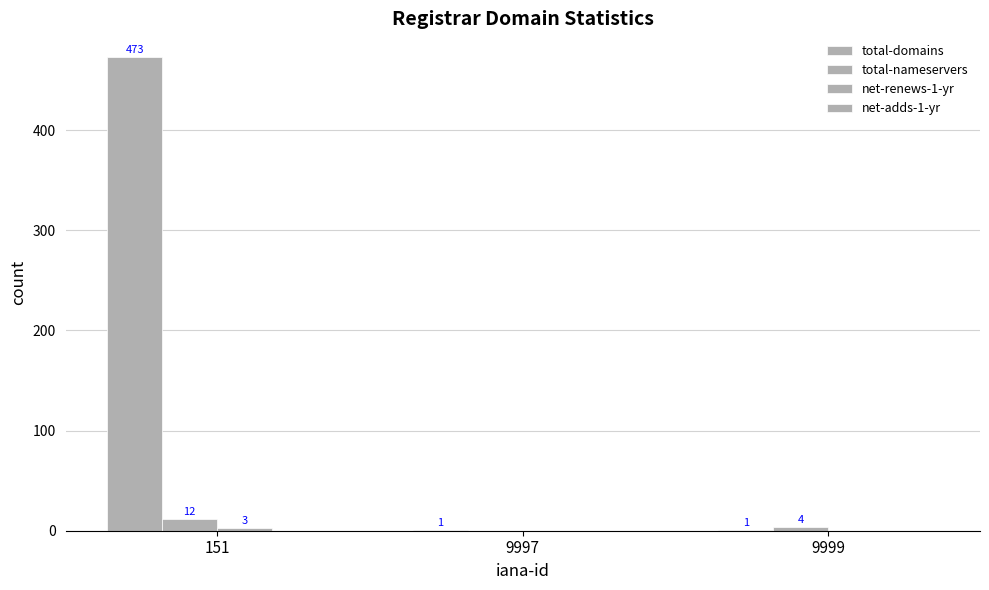

What is the difference between the total-nameservers values at 151 and 9997?

12